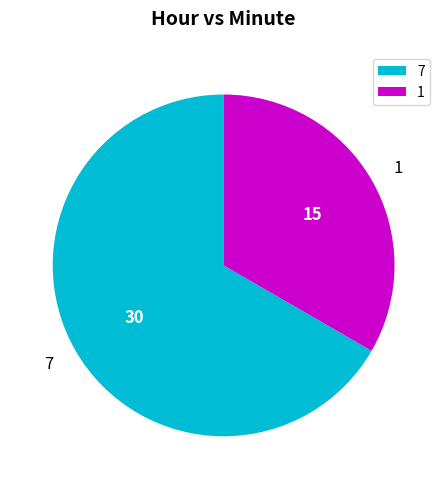

Is it true that 1 is 33% of the pie?

True